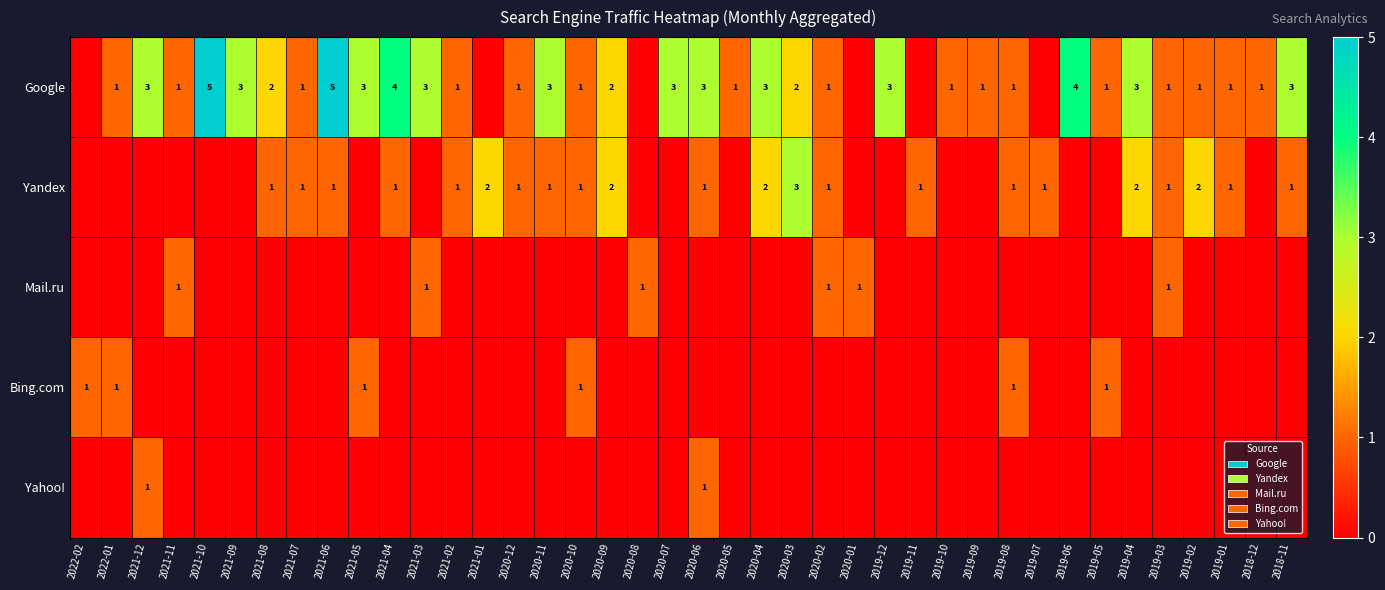

The Google series shows 5 at 2021-03. True or false?

False